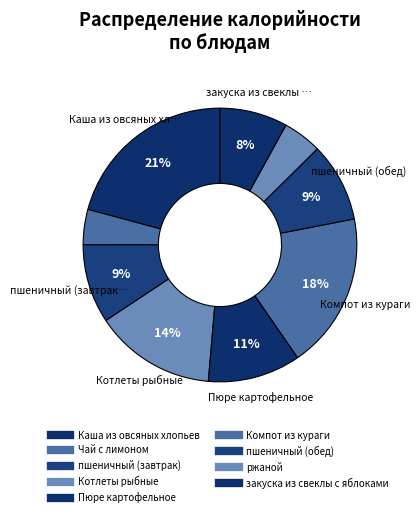

Does Каша из овсяных хлопьев represent more than half of the total?

No